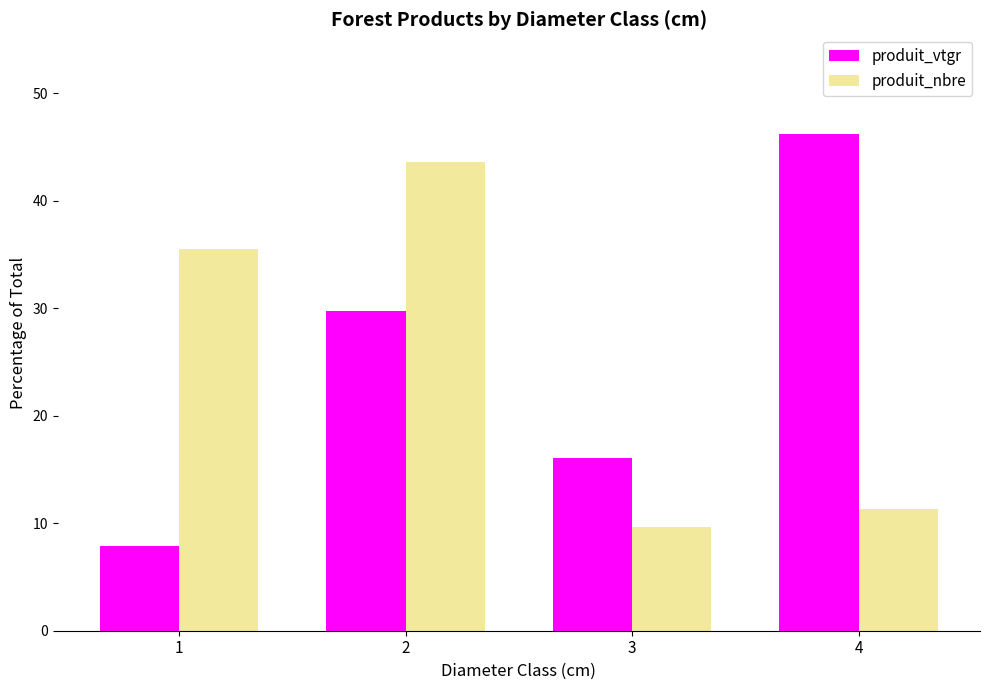

List the series in order of their peak value, highest first.

produit_vtgr, produit_nbre